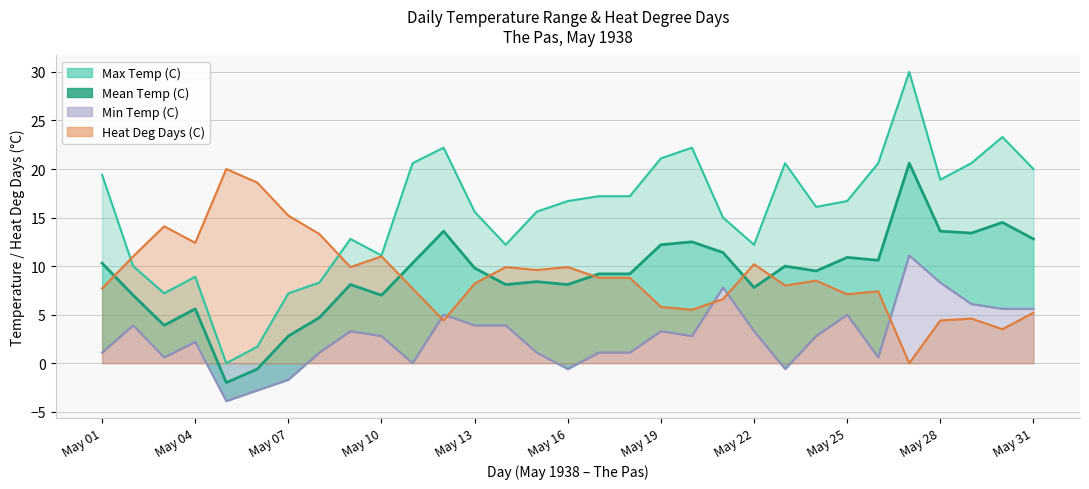

What is the maximum value shown in the chart?

30.0